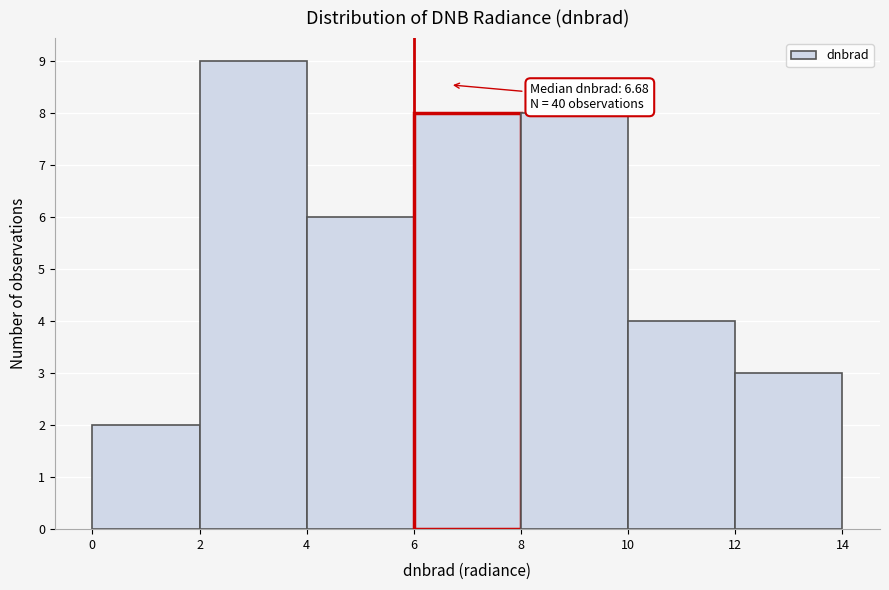

Which range on the x-axis has the tallest bar?

2 to 4